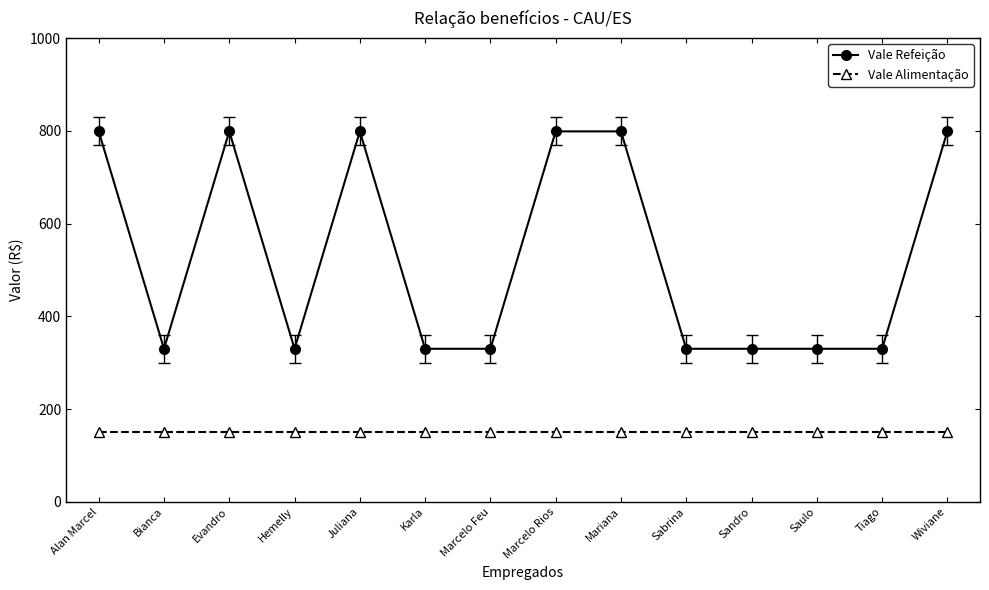

What is the value of the Vale Alimentação point at the 9th from the left?

150